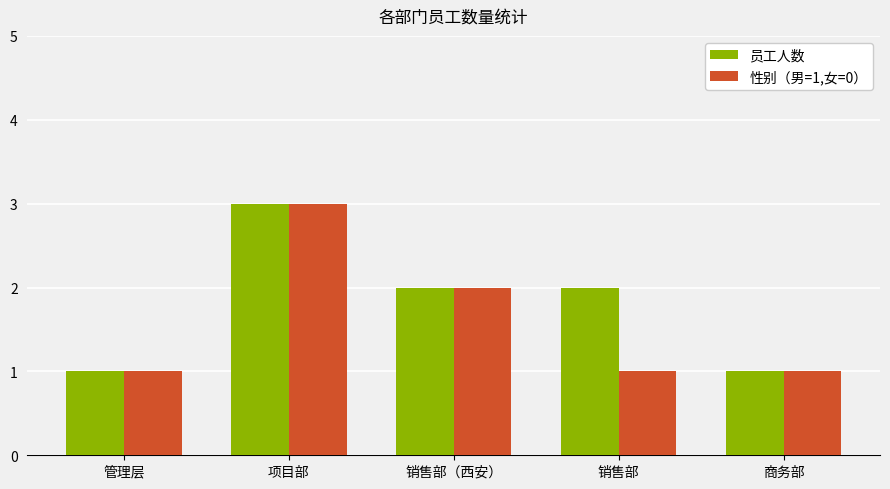

What is the difference between the second highest and second lowest values in the 员工人数 series?

1